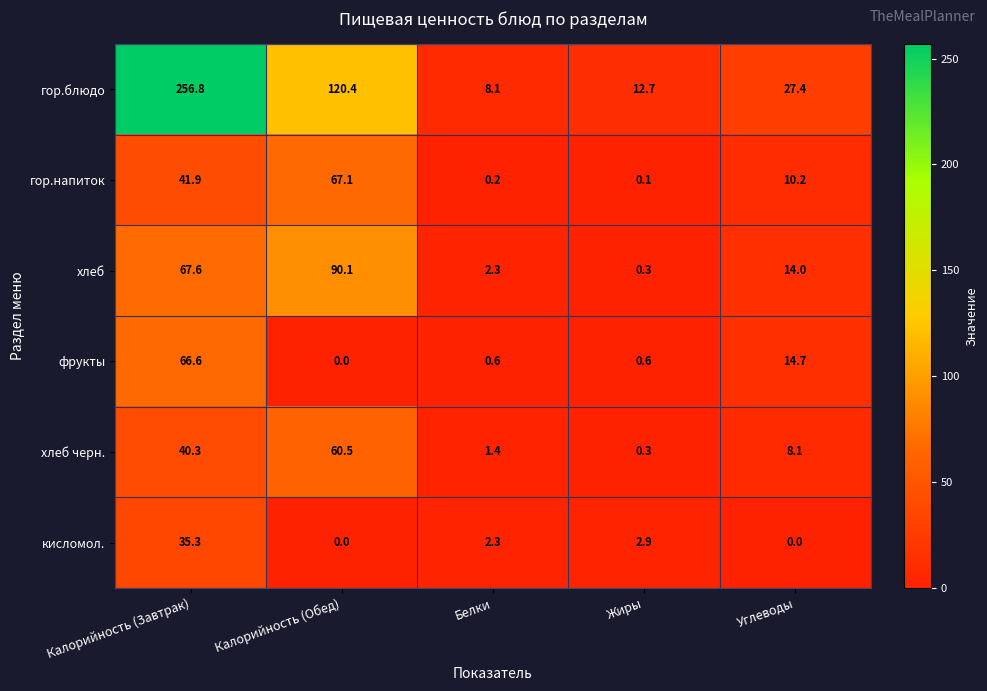

Reading left to right, extract all data points from this chart.

гор.блюдо: Калорийность (Завтрак)=256.8	Калорийность (Обед)=120.4	Белки=8.1	Жиры=12.7	Углеводы=27.4
гор.напиток: Калорийность (Завтрак)=41.9	Калорийность (Обед)=67.1	Белки=0.2	Жиры=0.1	Углеводы=10.2
хлеб: Калорийность (Завтрак)=67.6	Калорийность (Обед)=90.1	Белки=2.3	Жиры=0.3	Углеводы=14.0
фрукты: Калорийность (Завтрак)=66.6	Калорийность (Обед)=0.0	Белки=0.6	Жиры=0.6	Углеводы=14.7
хлеб черн.: Калорийность (Завтрак)=40.3	Калорийность (Обед)=60.5	Белки=1.4	Жиры=0.3	Углеводы=8.1
кисломол.: Калорийность (Завтрак)=35.3	Калорийность (Обед)=0.0	Белки=2.3	Жиры=2.9	Углеводы=0.0